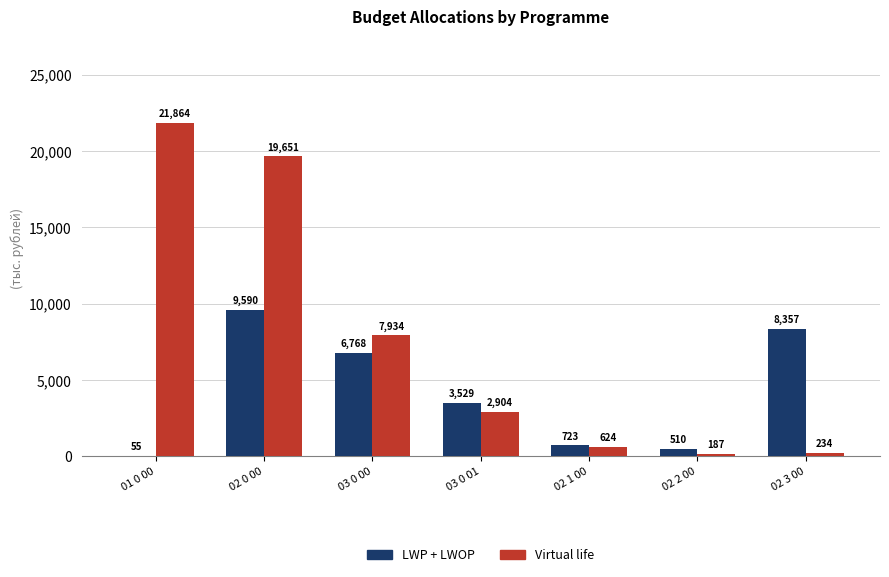

What is the greatest value displayed?

21864.3